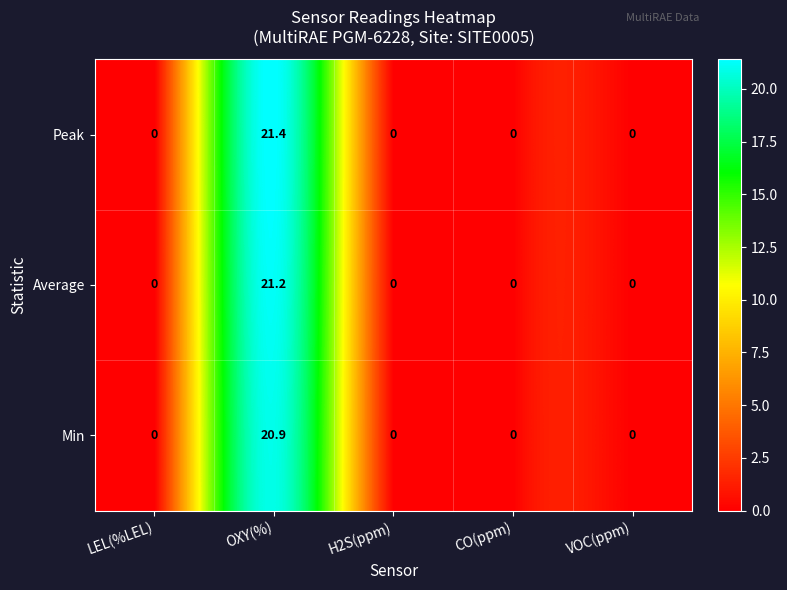

List the series in order of their peak value, lowest first.

Min, Average, Peak